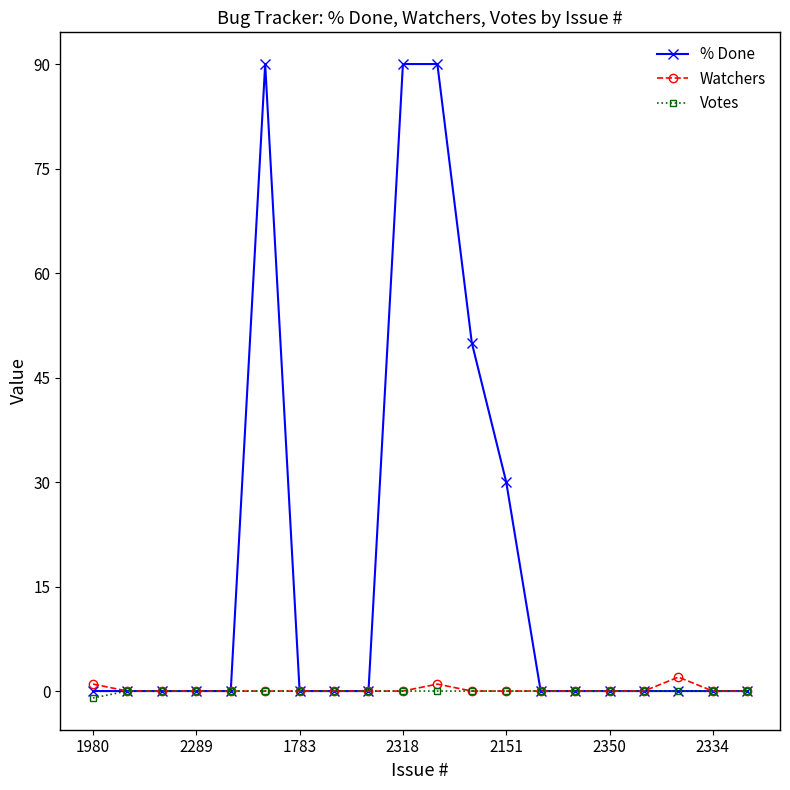

At how many categories does at least one series exceed 58?

3